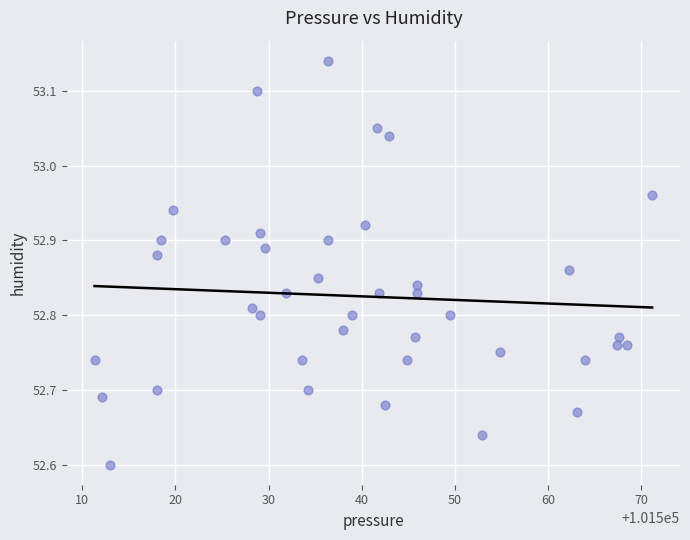

What is the range of X values (max minus min)?

59.9